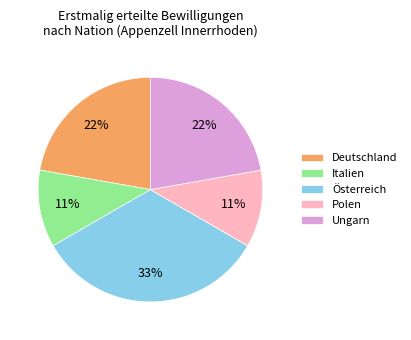

Count the number of slices in the pie.

5